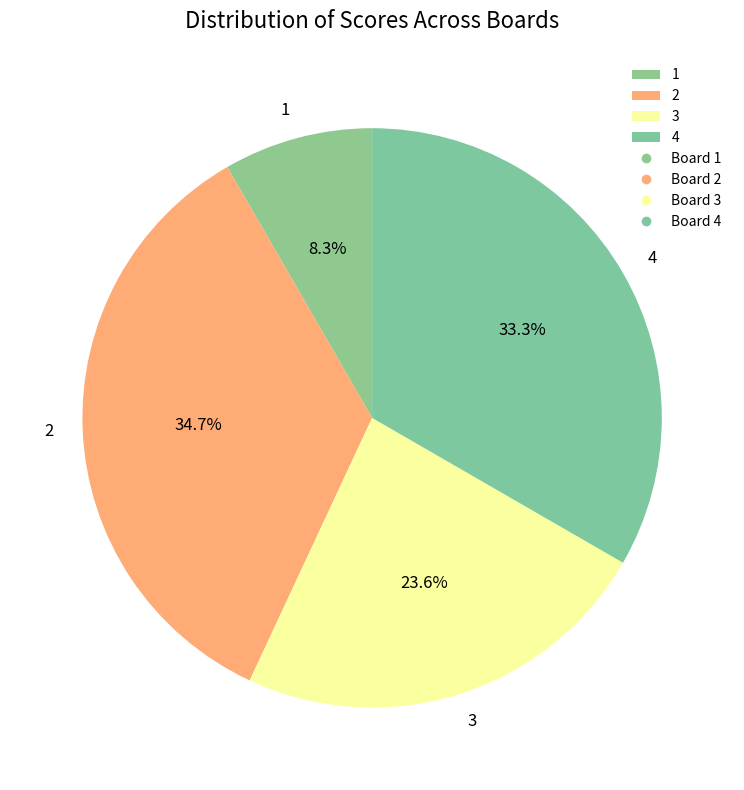

Which has a higher value, 2 or 4?

2